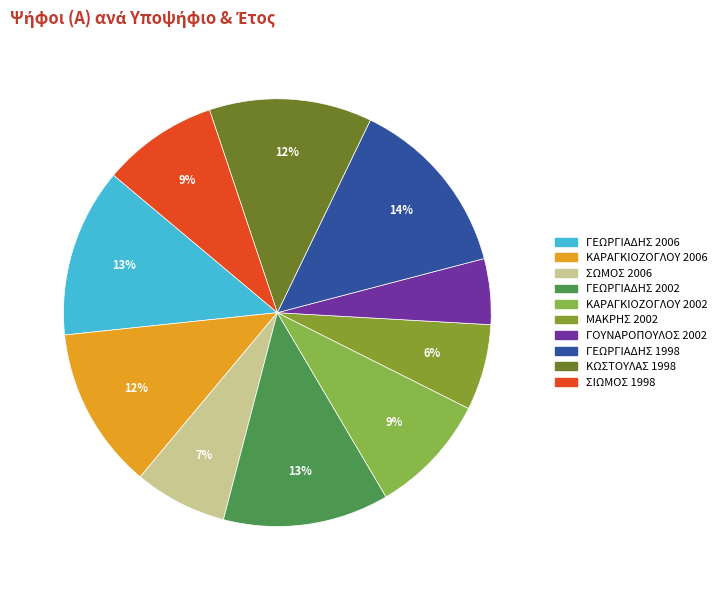

Does any single category account for the majority?

No